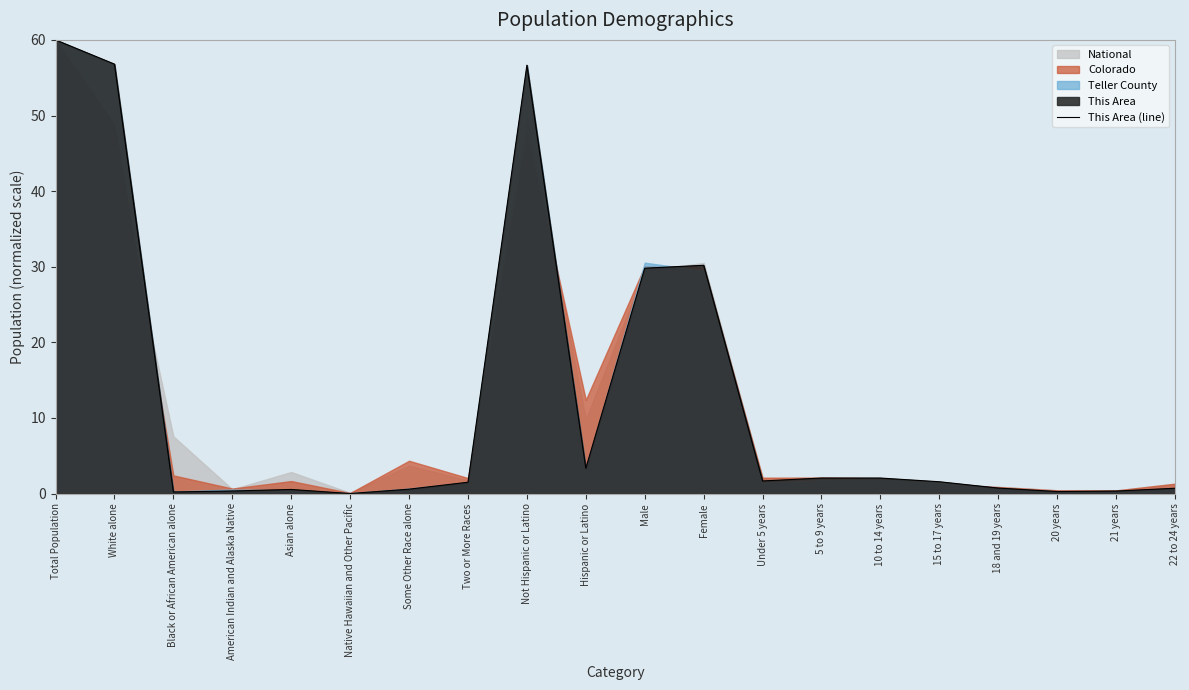

How many lines are shown in the chart?

1